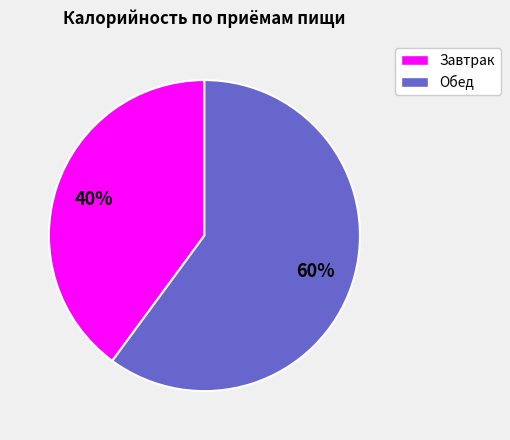

Is there a majority slice in this chart?

Yes